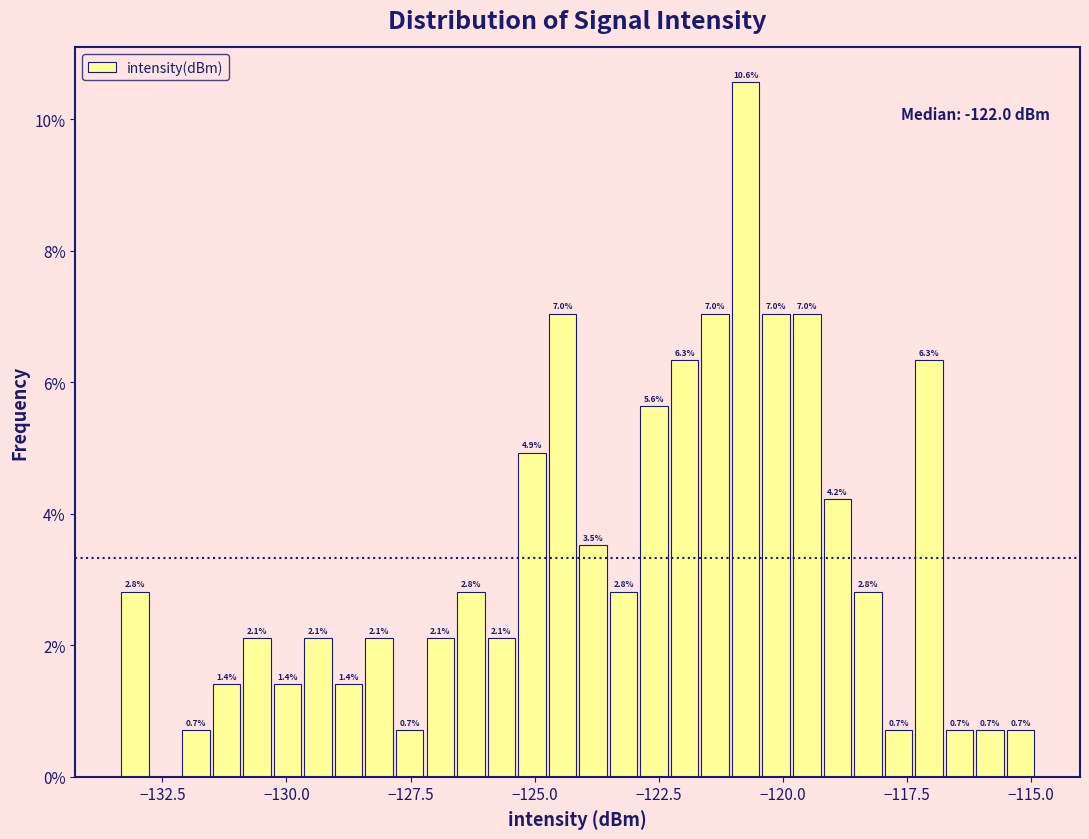

Around what value on the x-axis is the tallest bar? Give the approximate position of its centre, as read against the axis.

-120.5